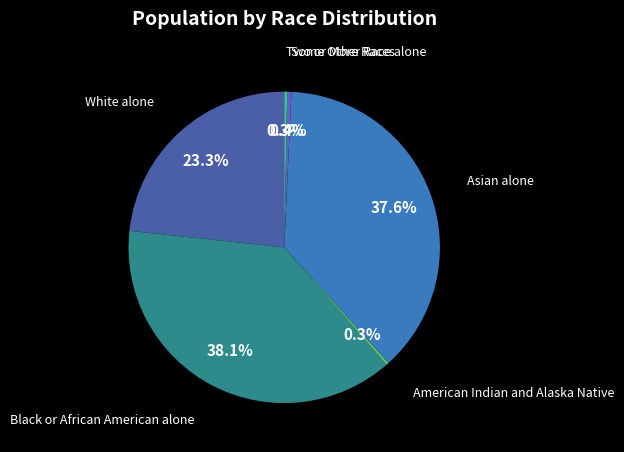

Is there a majority slice in this chart?

No